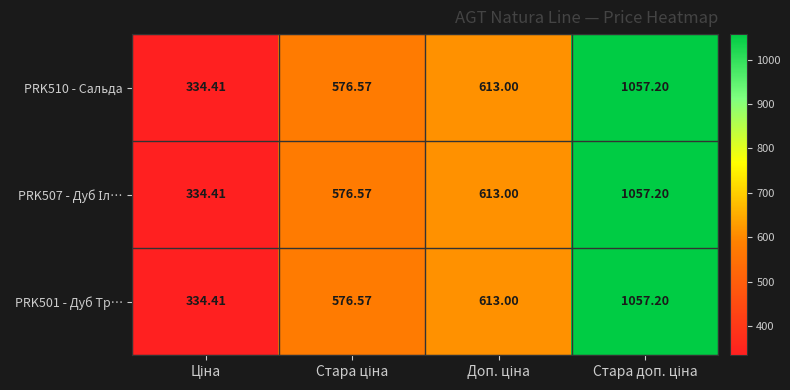

At Стара ціна, list the series in order from smallest to largest.

PRK510 - Сальда, PRK507 - Дуб Іл…, PRK501 - Дуб Тр…